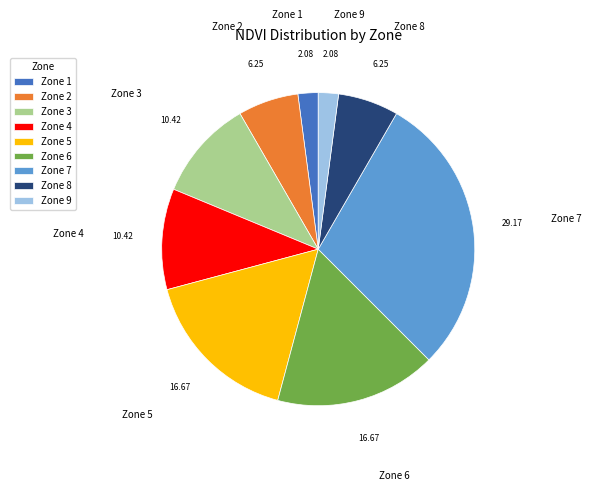

How many slices are in this pie chart?

9